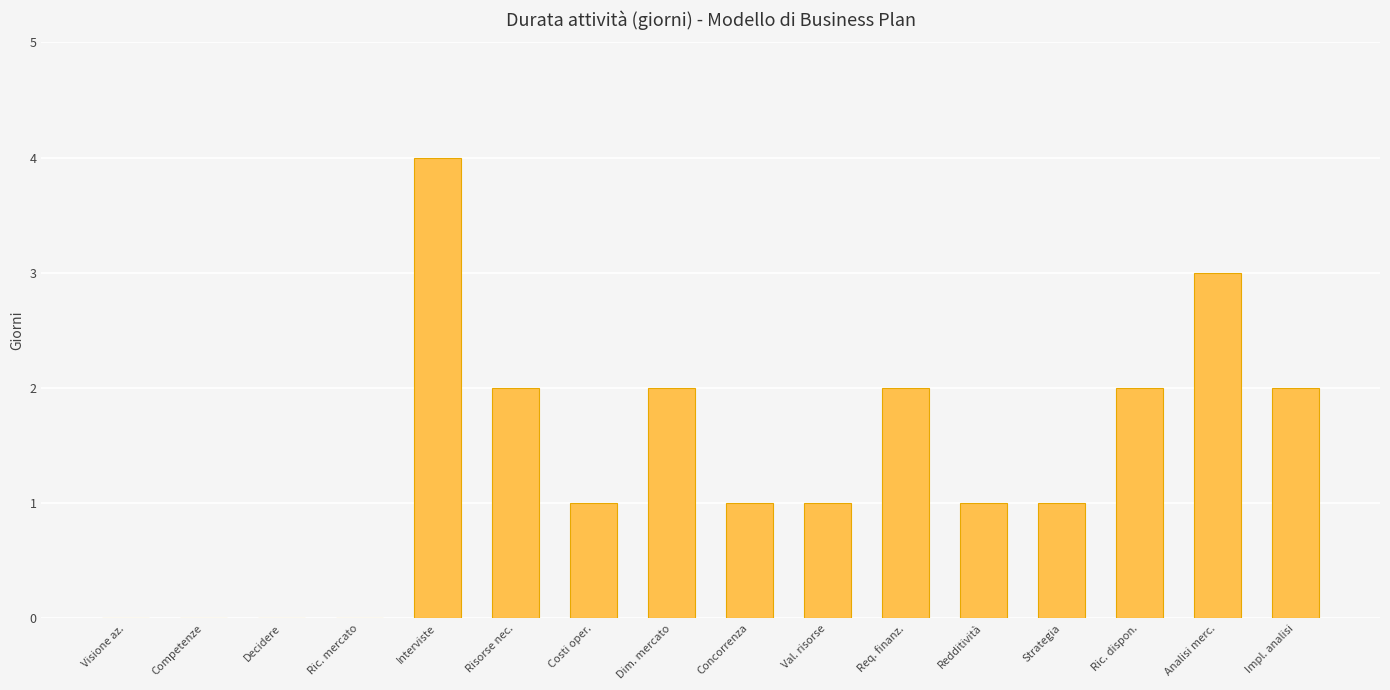

What is the sum of all values?

22